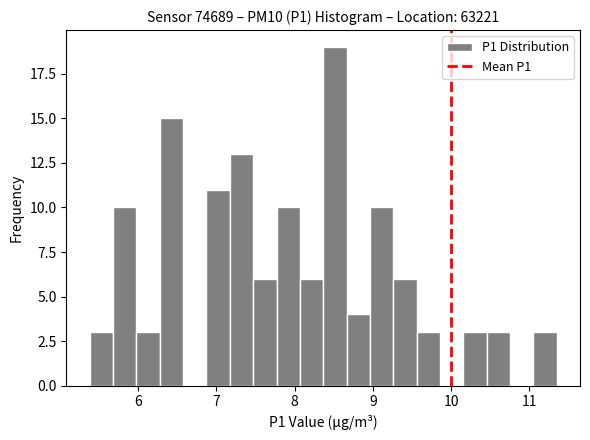

Read against the x-axis, roughly where is the centre of the tallest bar?

8.5